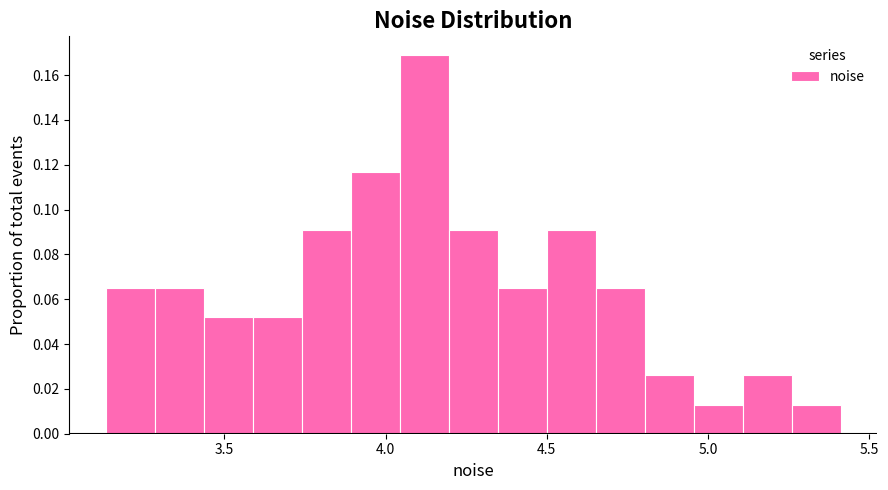

Read against the x-axis, roughly where is the centre of the tallest bar?

4.10